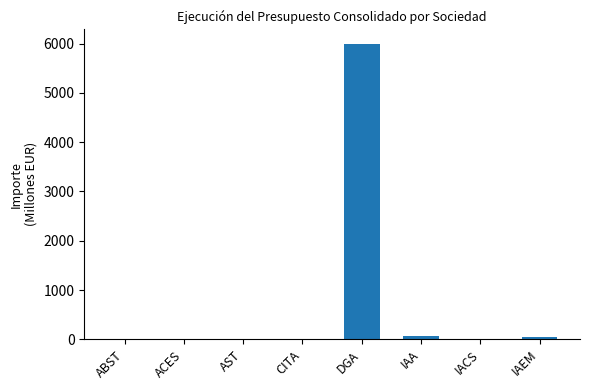

What is the sum of all values?

6132.3